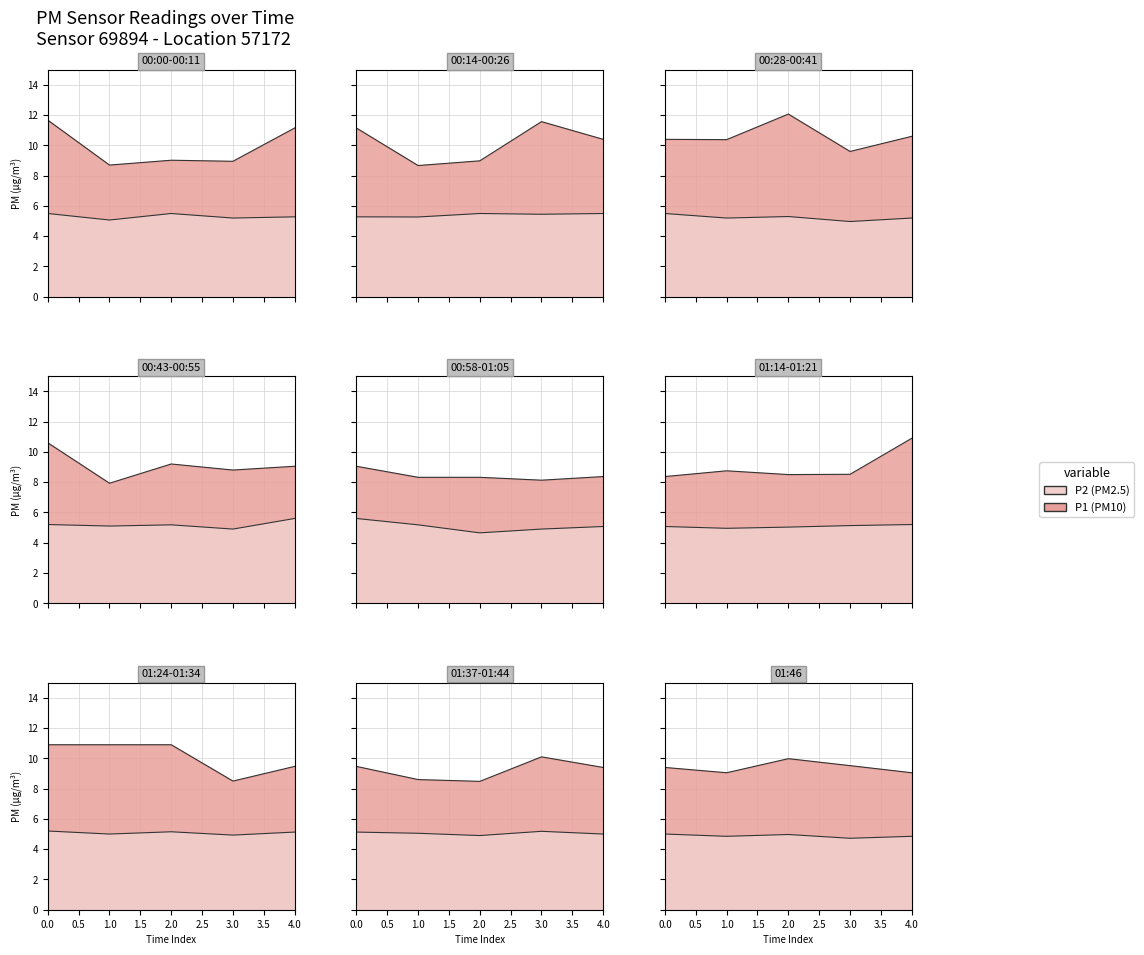

List the series in order of their overall mean, highest first.

P1, P2